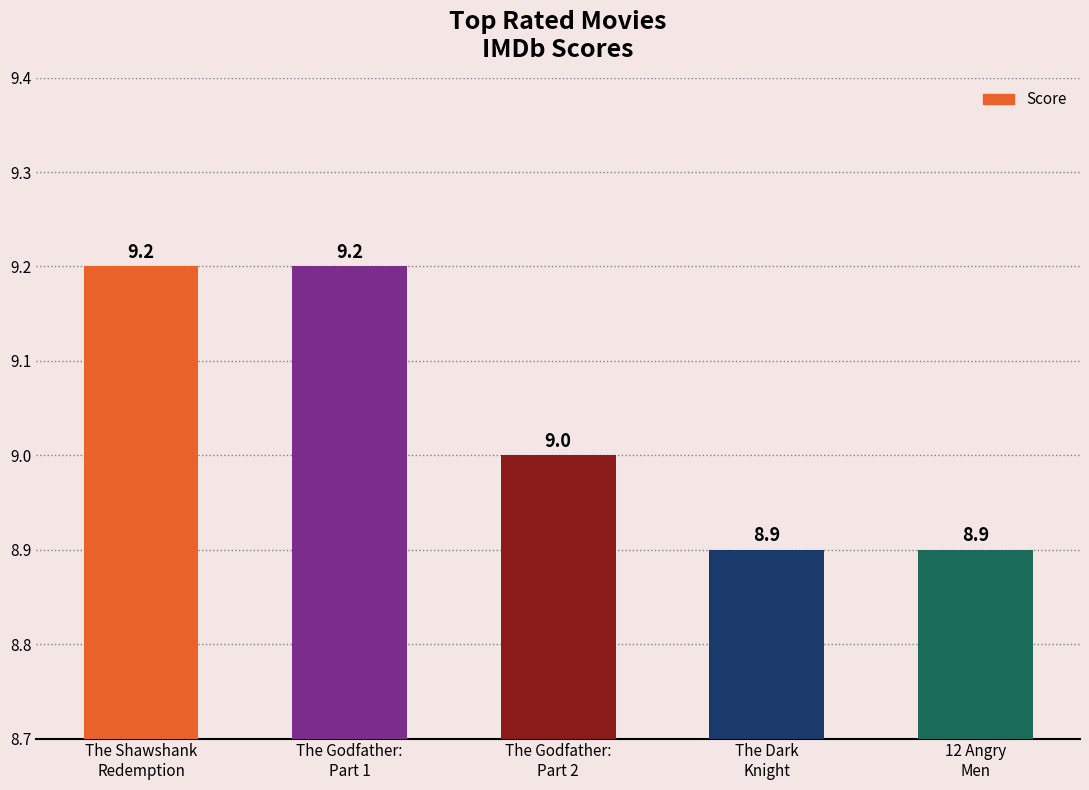

What is the label of the 2nd bar from the right?

The Dark
Knight